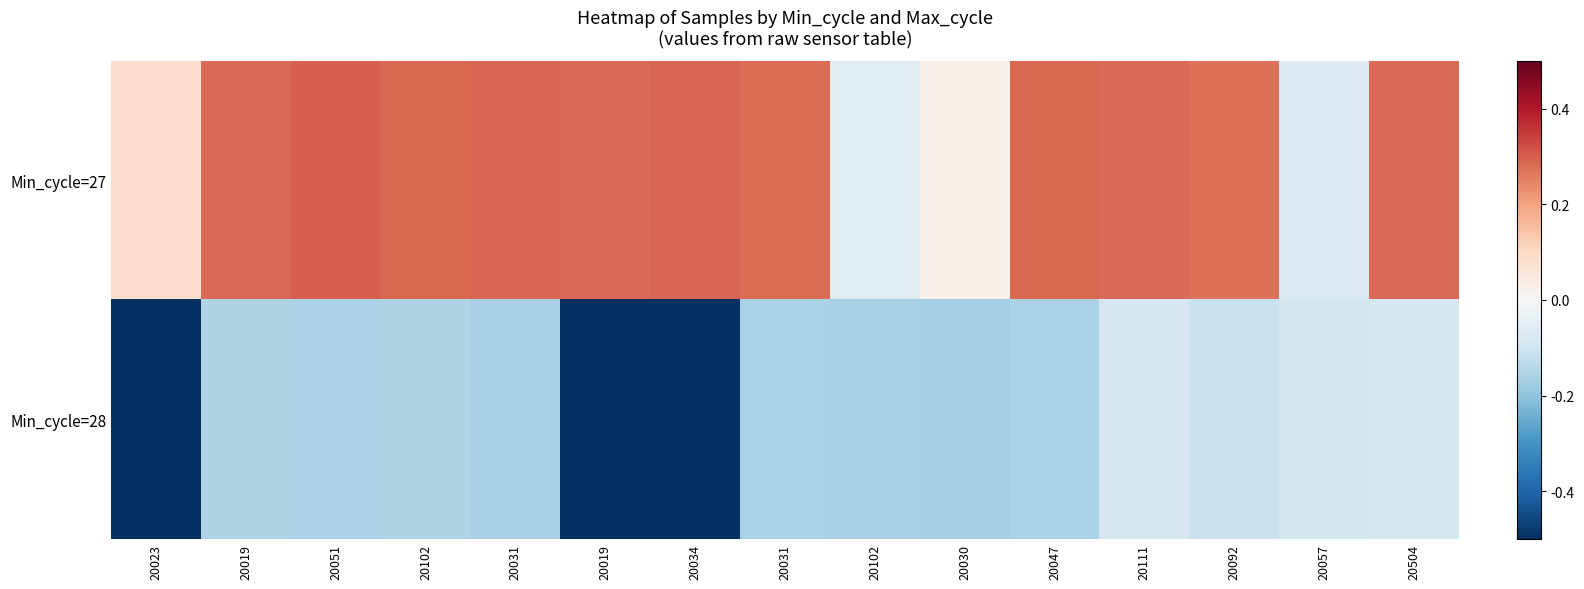

Reading left to right, extract all data points from this chart.

Min_cycle=27: 20023=0.1	20019=0.3	20051=0.3	20102=0.3	20031=0.3	20019=0.3	20034=0.3	20031=0.3	20102=-0.1	20030=0.0	20047=0.3	20111=0.3	20092=0.3	20057=-0.1	20504=0.3
Min_cycle=28: 20023=-0.5	20019=-0.2	20051=-0.2	20102=-0.1	20031=-0.2	20019=-0.5	20034=-0.5	20031=-0.2	20102=-0.2	20030=-0.2	20047=-0.2	20111=-0.1	20092=-0.1	20057=-0.1	20504=-0.1